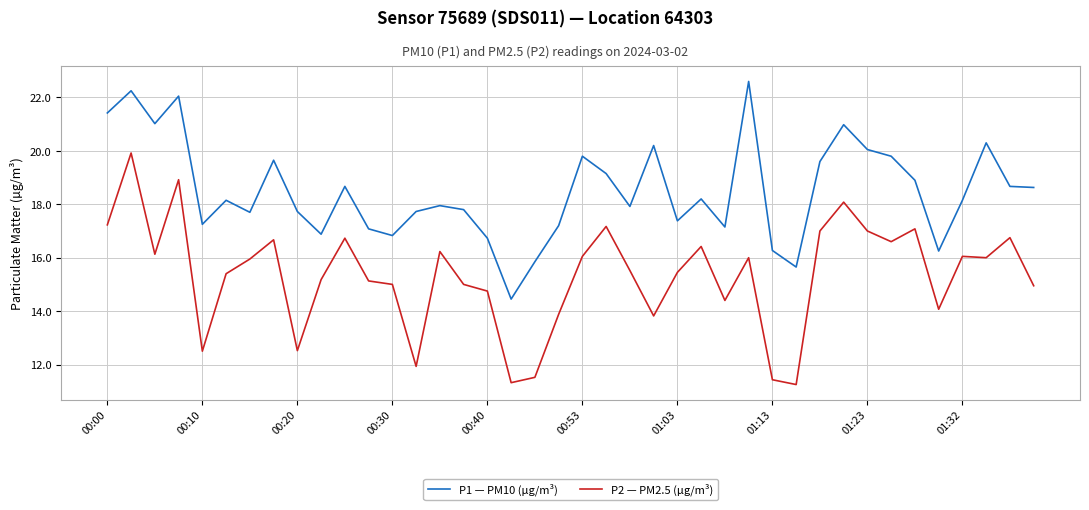

What are all the series names shown in the legend?

P1 — PM10 (µg/m³), P2 — PM2.5 (µg/m³)